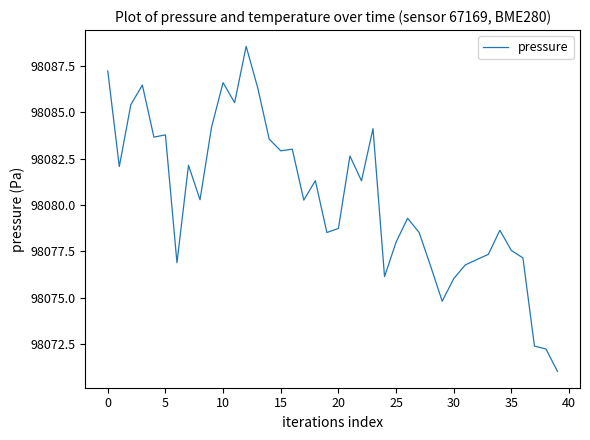

What is the greatest value displayed?

98088.6